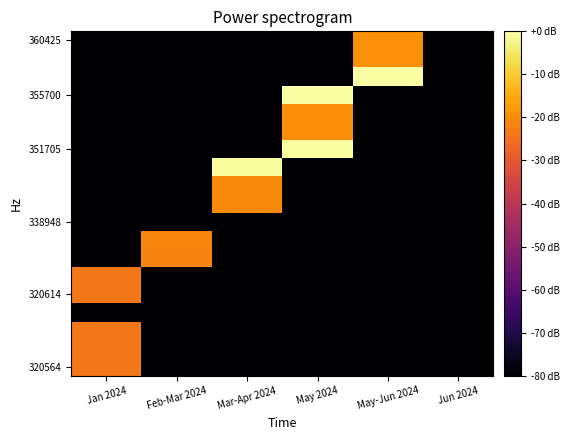

What is the smallest value displayed?

-80.0